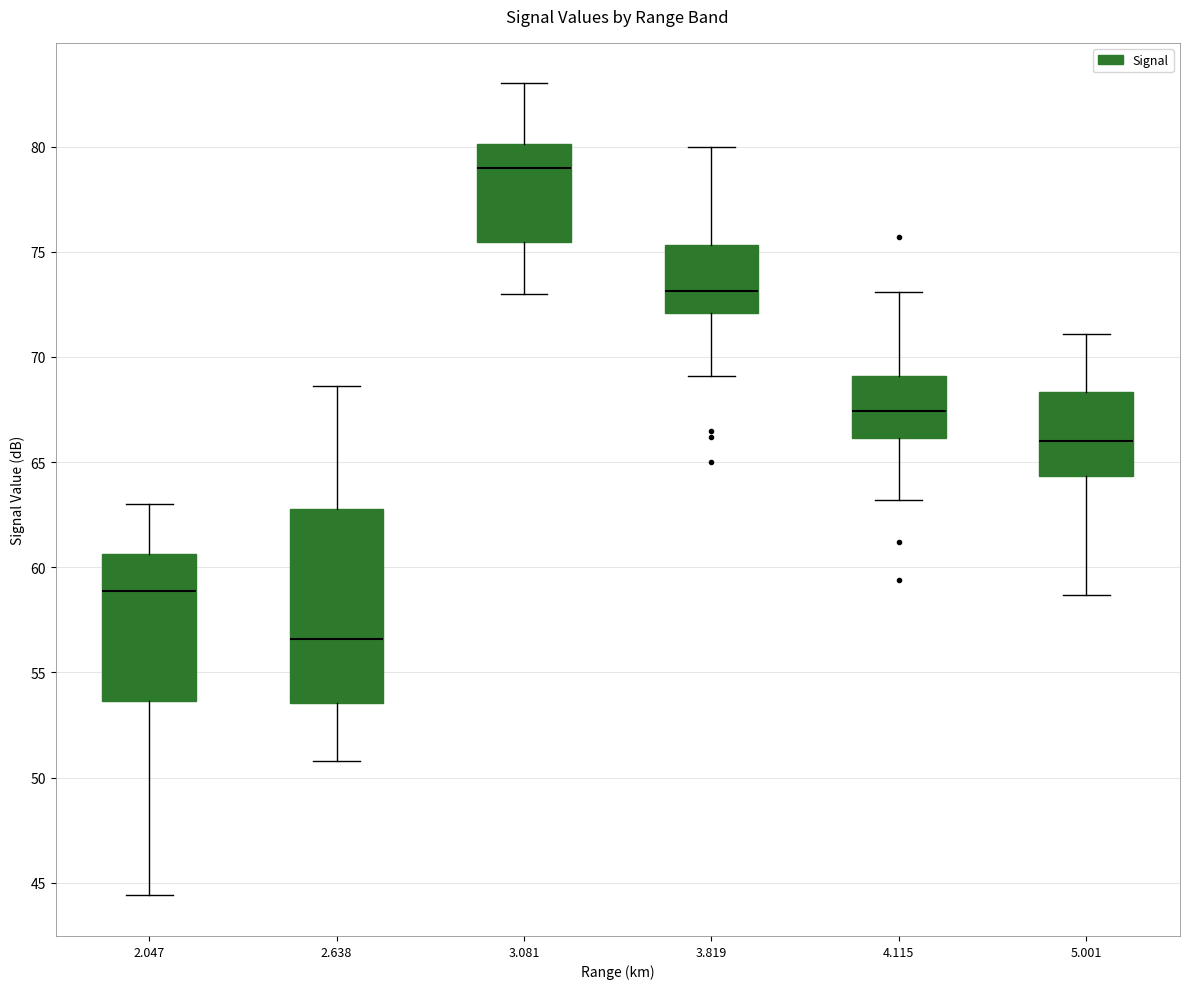

Comparing the boxes themselves (not the whiskers), which one is the tallest?

2.638